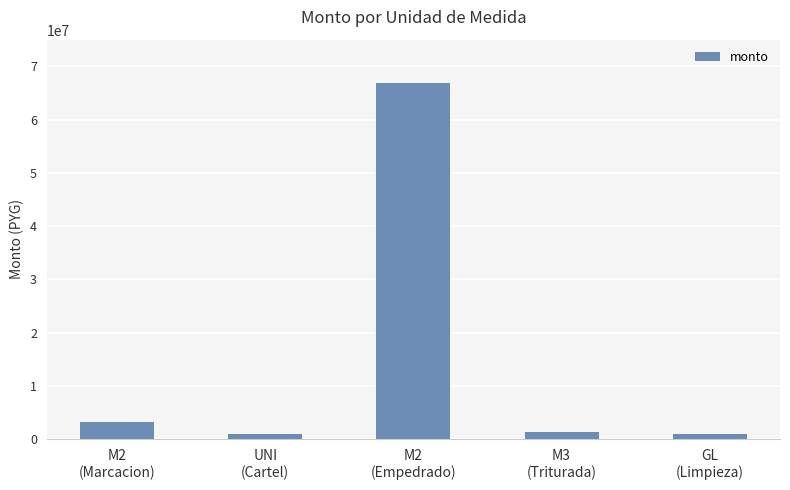

What is the label of the 3rd bar from the right?

M2
(Empedrado)